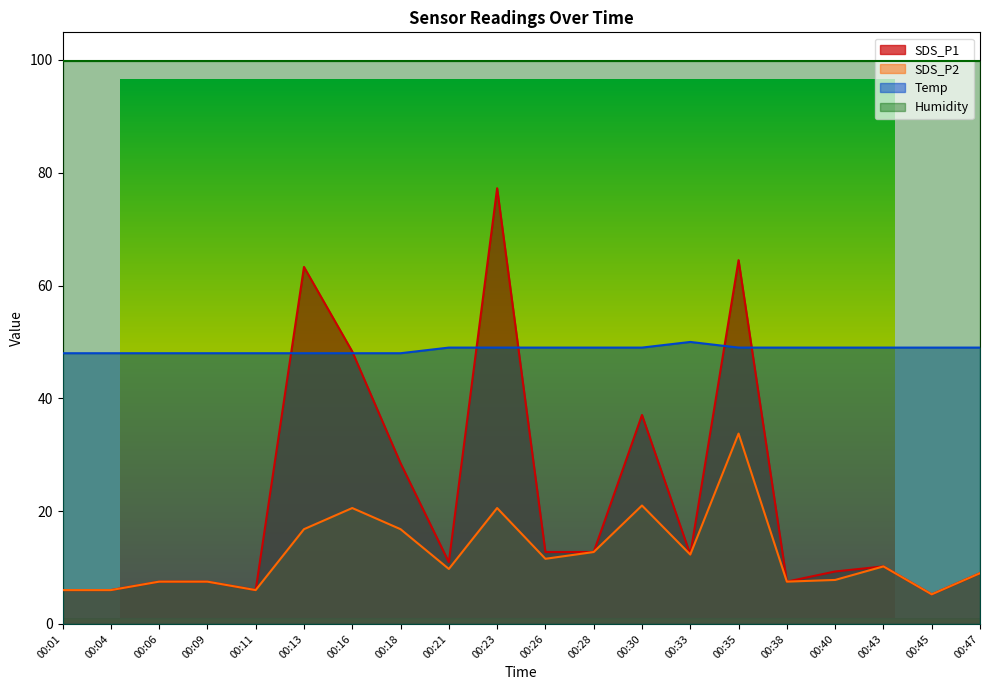

True or false: SDS_P1 and SDS_P2 cross at least once.

False